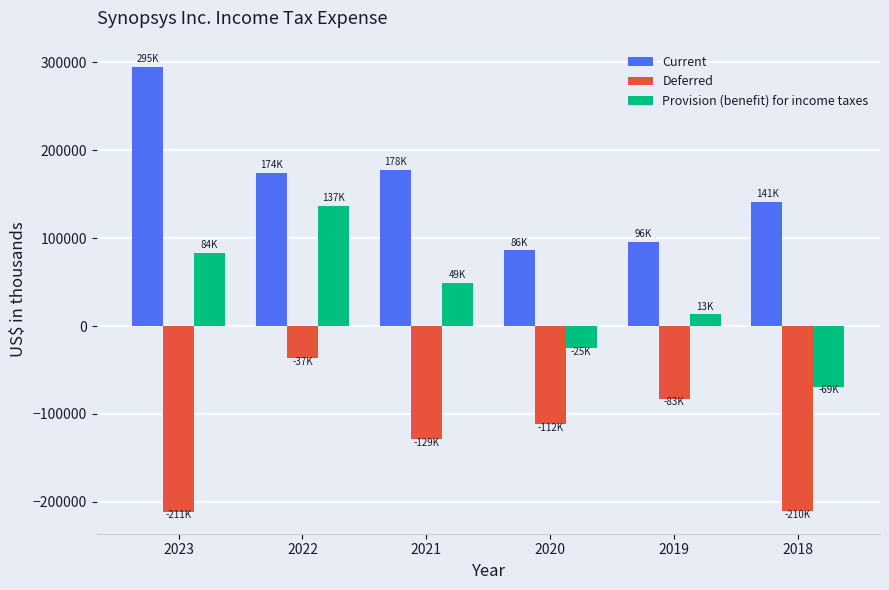

What is the value of the Deferred bar at the 6th from the left?

-210310